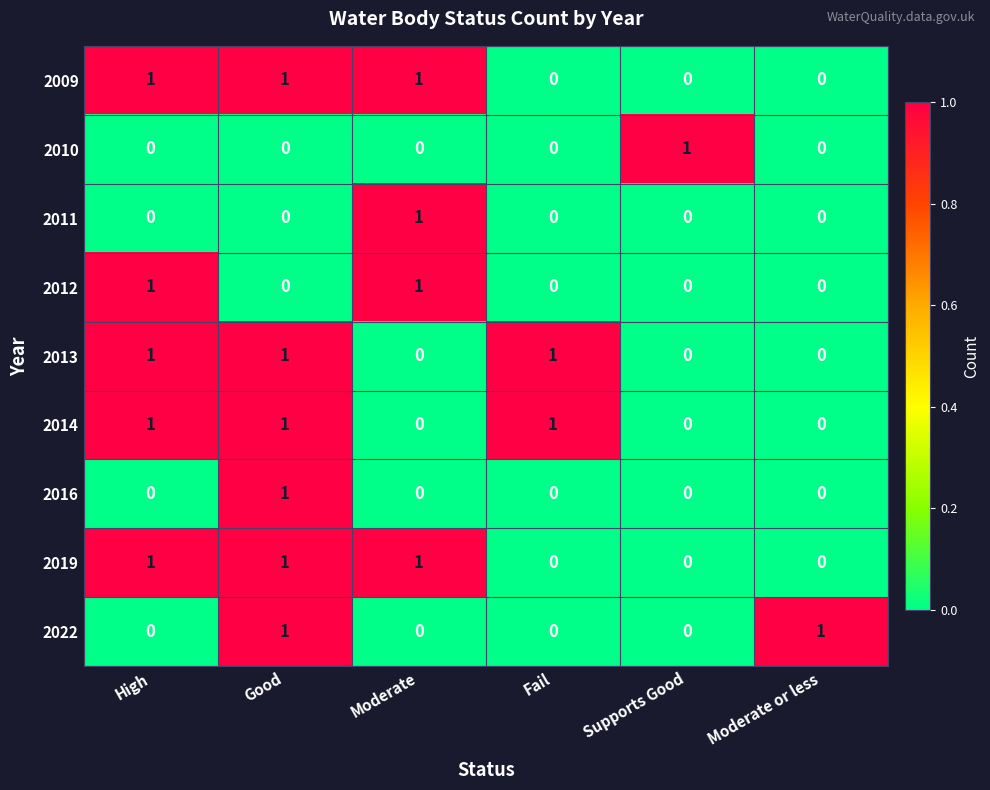

How many positive values does the 2009 series have?

3